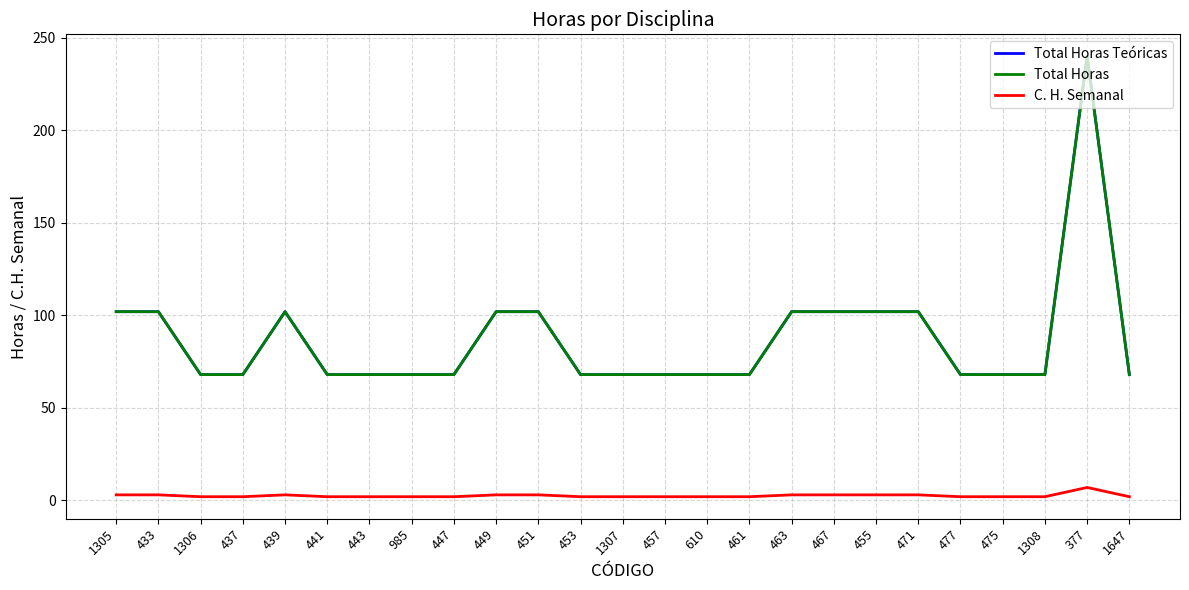

What is the value of the C. H. Semanal point at the 13th from the left?

2